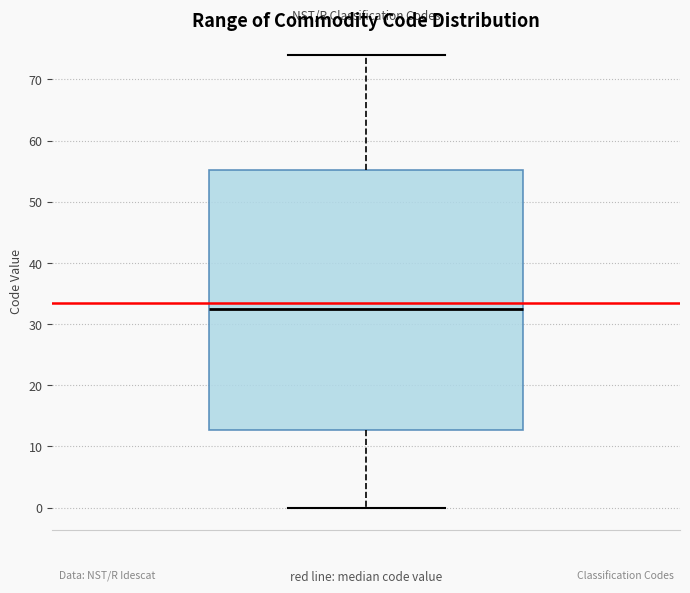

Where is the upper edge of the box on the y-axis? The values are not printed on the chart, so give them approximately, as read against the axis.

55